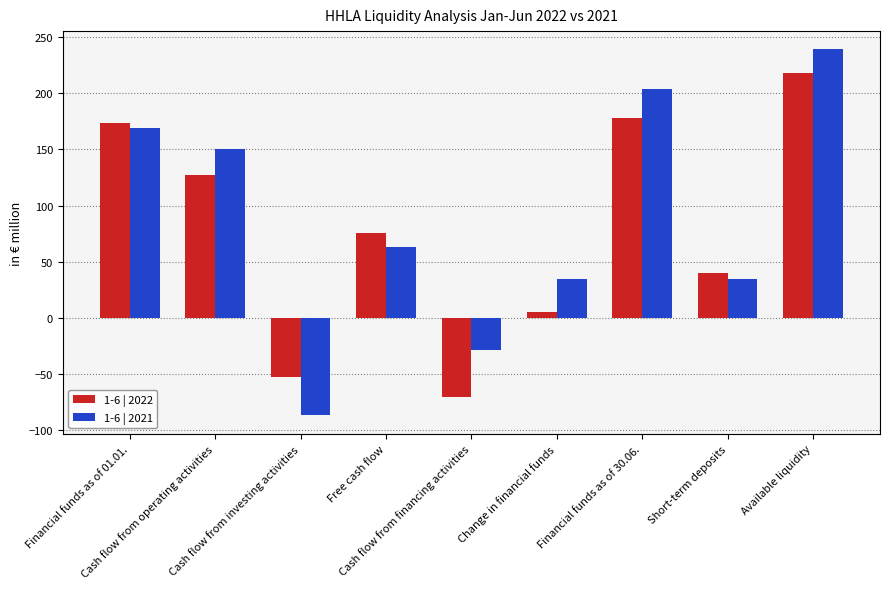

How many values in the 1-6 | 2021 series exceed 63?

5